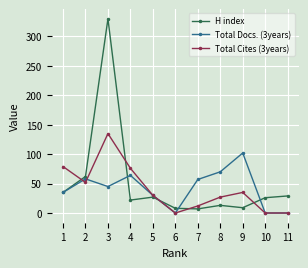

At which label does Total Docs. (3years) reach its peak?

9